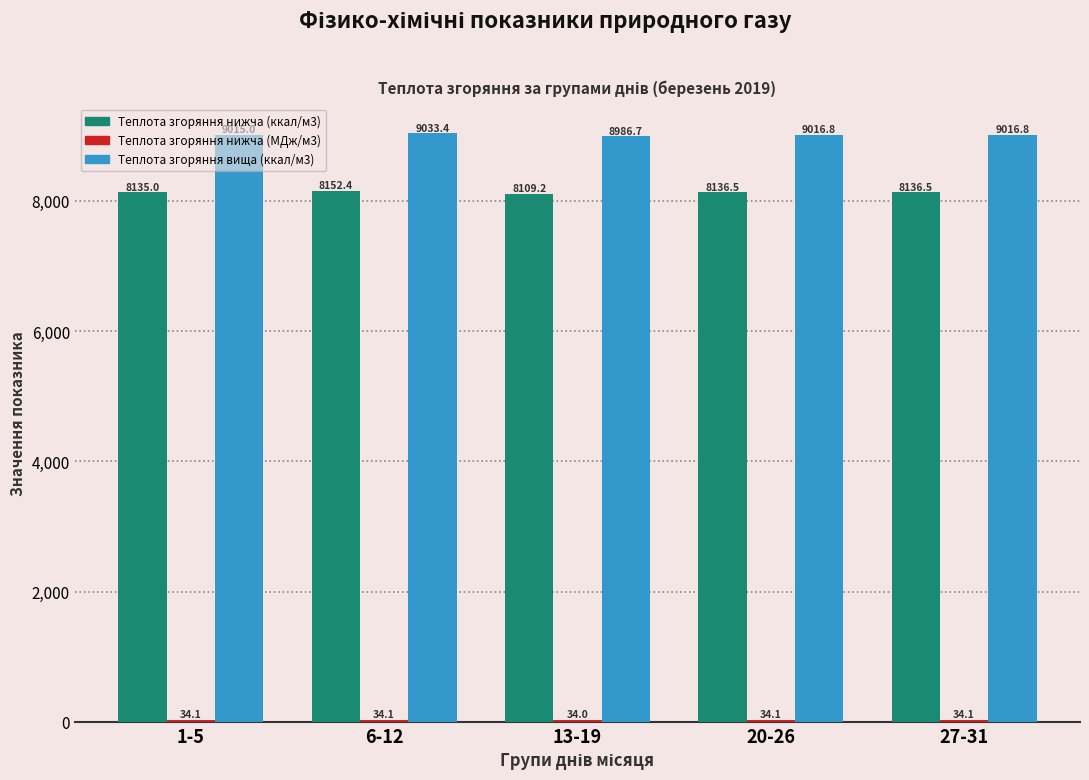

Which label corresponds to the largest value in the chart?

6-12